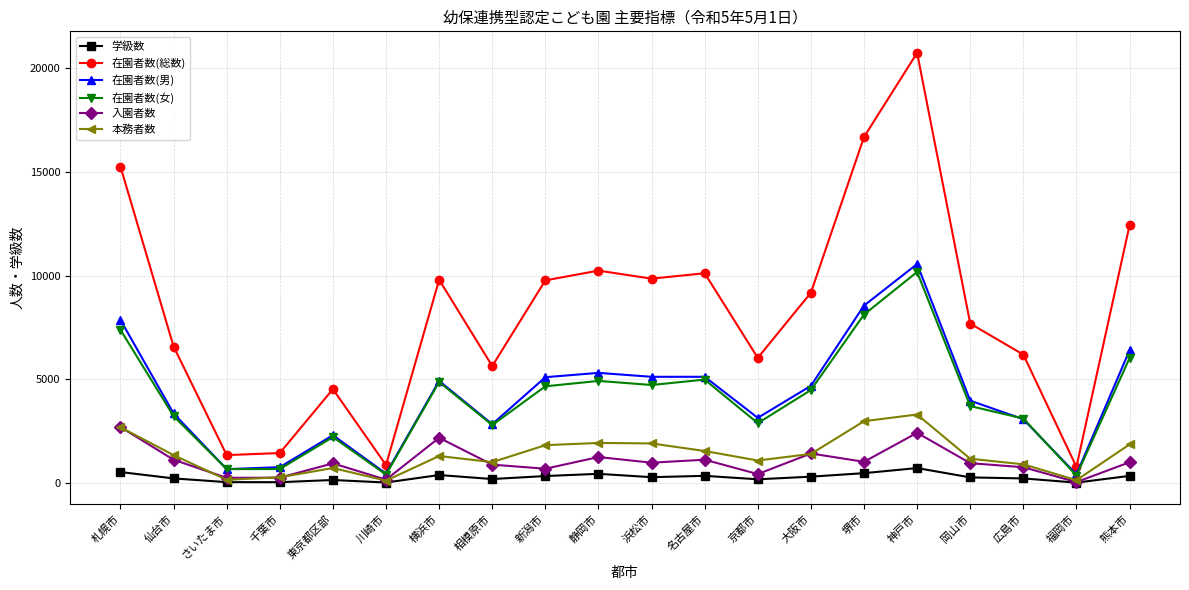

What is the maximum value shown in the chart?

20754